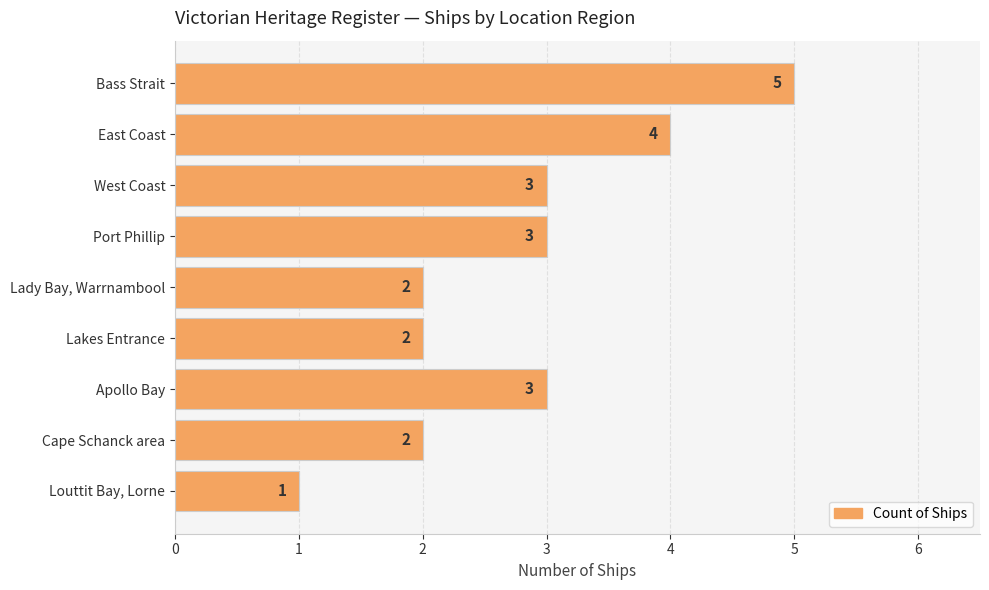

Count the values in the range 2 to 3.

6